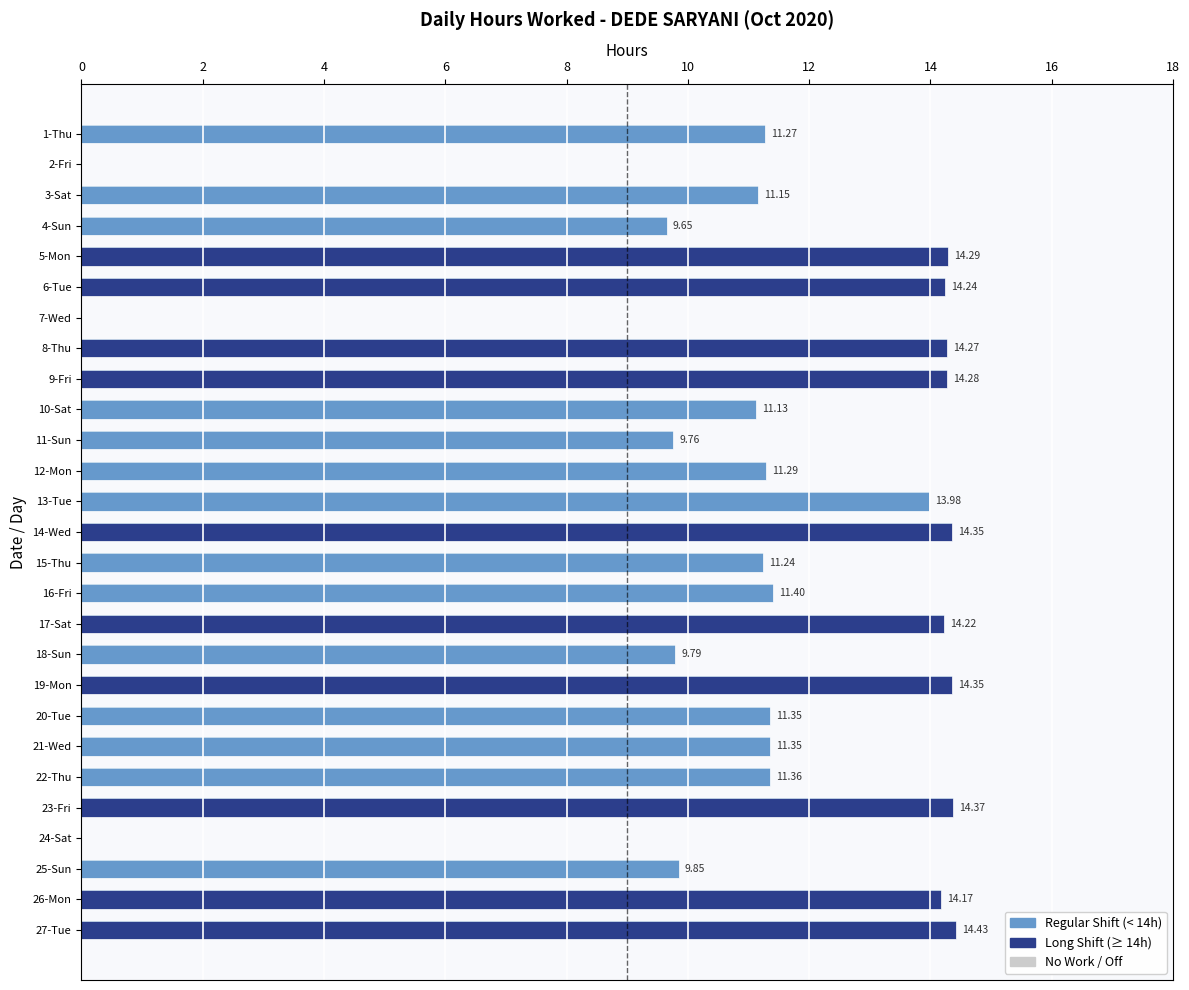

The value at 18-Sun is 3.4. True or false?

False